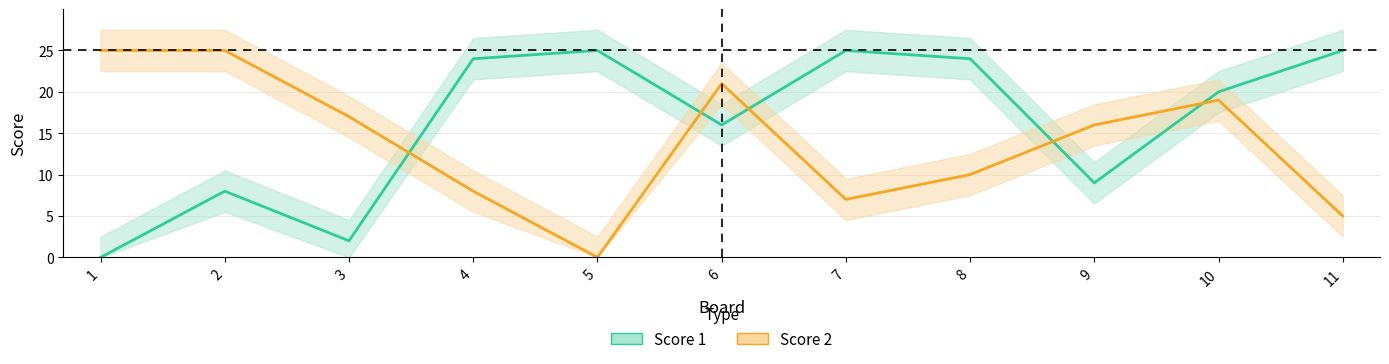

Which label corresponds to the largest value in the chart?

5